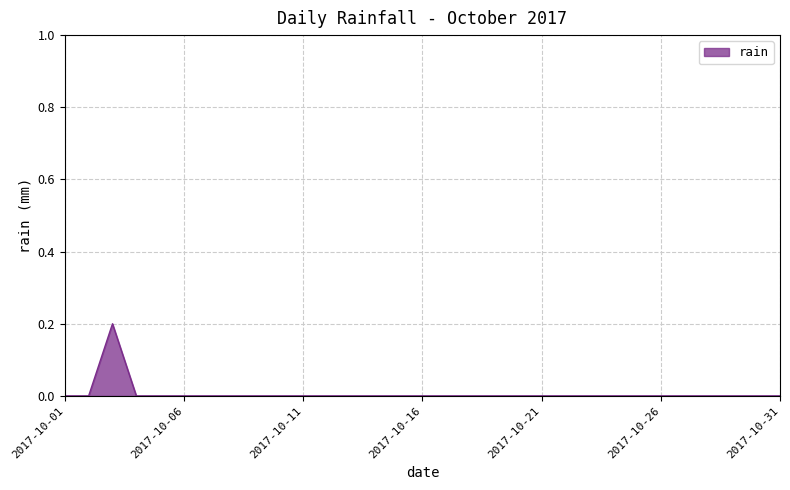

At which category does the data reach its first local peak?

2017-10-03